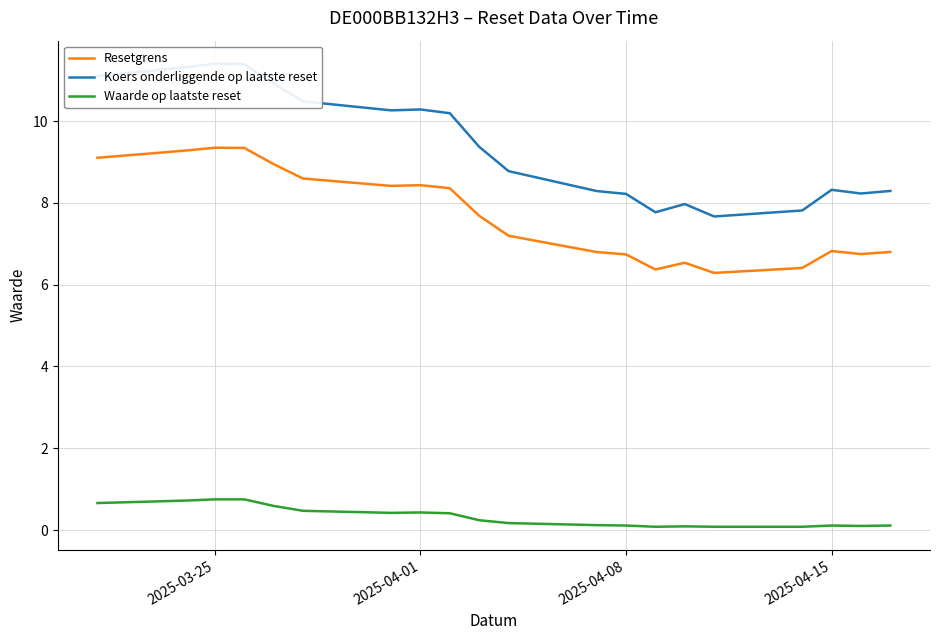

True or false: Resetgrens and Koers onderliggende op laatste reset cross at least once.

False